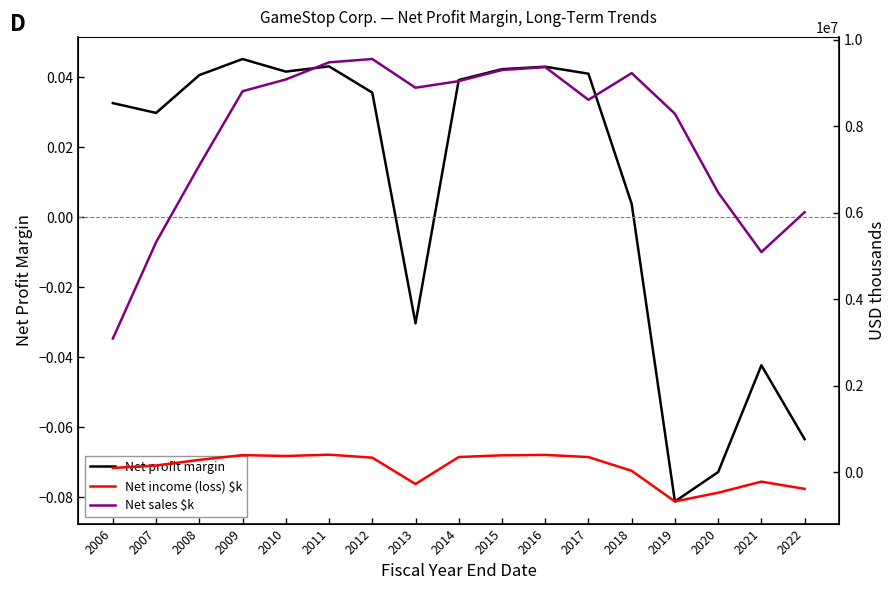

Which series changed the most between 2006 and 2022?

Net sales $k